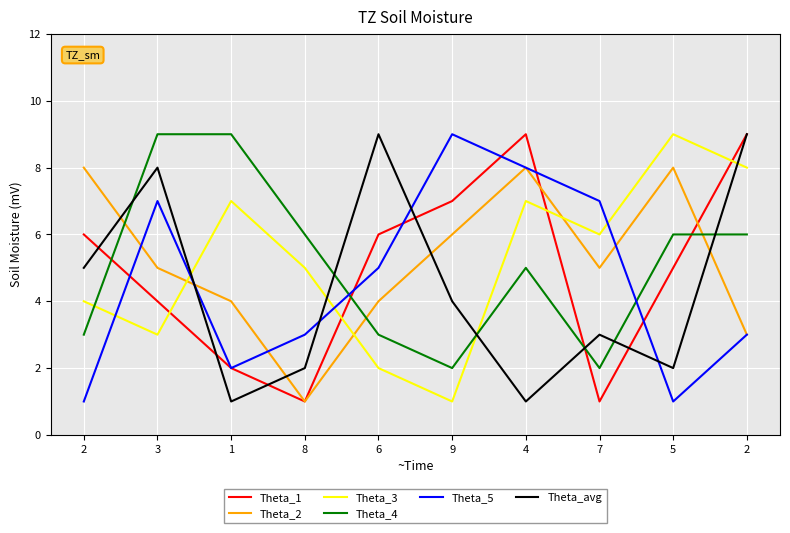

Which label corresponds to the smallest value in the chart?

8